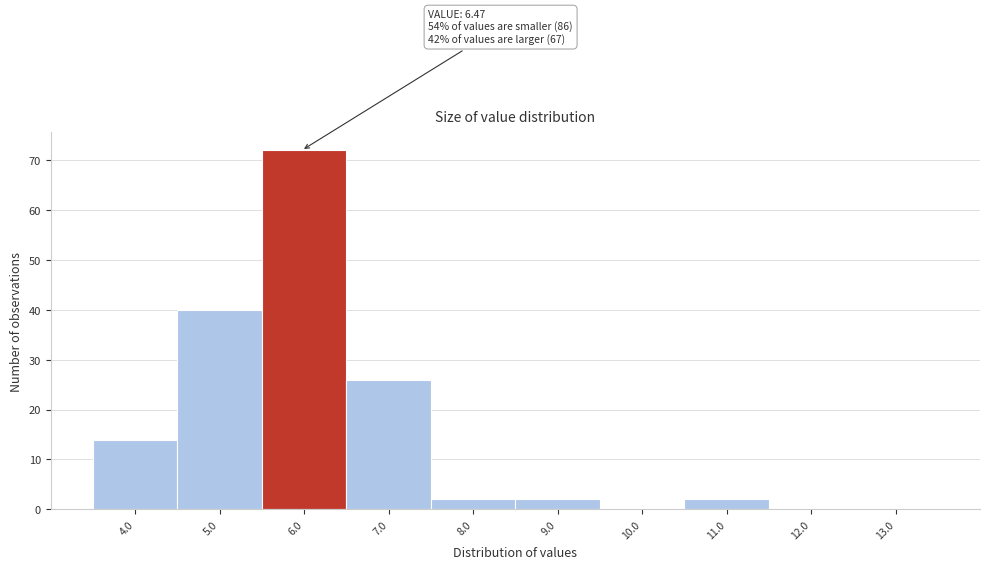

Reading left to right, transcribe all the data shown in this chart.

4.0=14	5.0=40	6.0=72	7.0=26	8.0=2	9.0=2	10.0=0	11.0=2	12.0=0	13.0=0